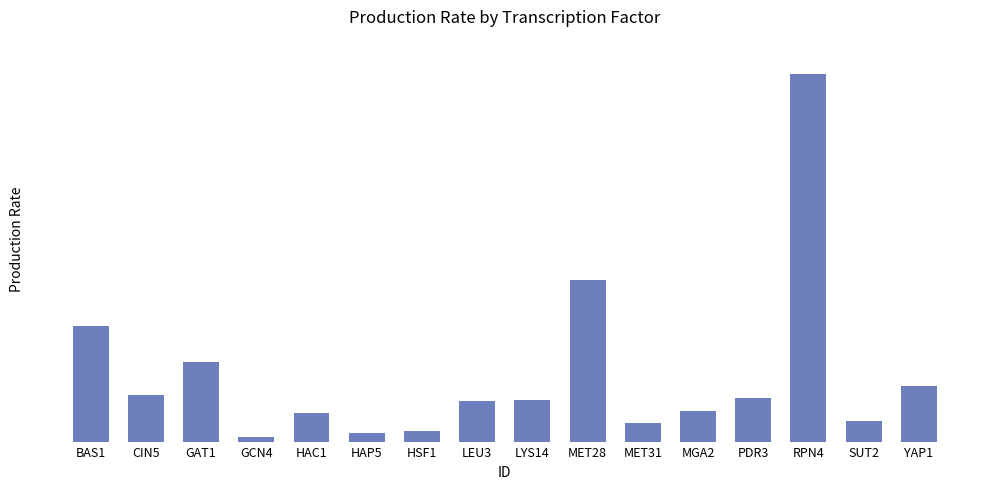

What is the average value?

0.6